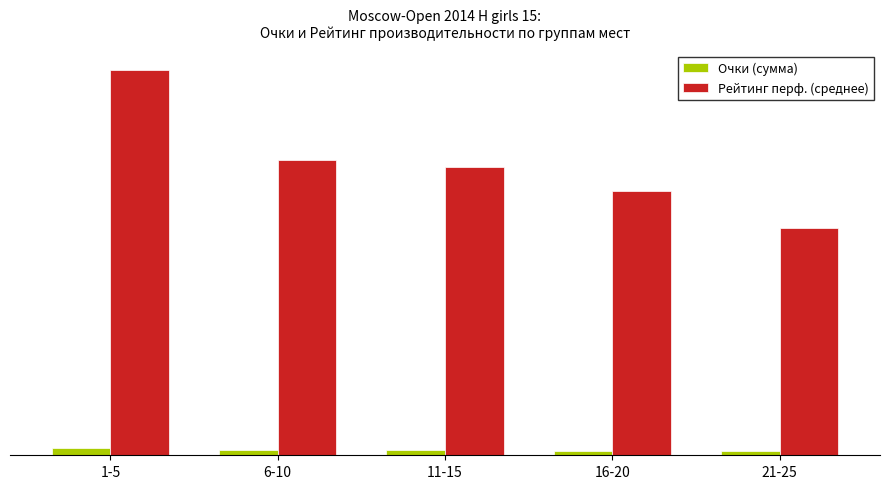

What are all the series names shown in the legend?

Очки (сумма), Рейтинг перф. (среднее)